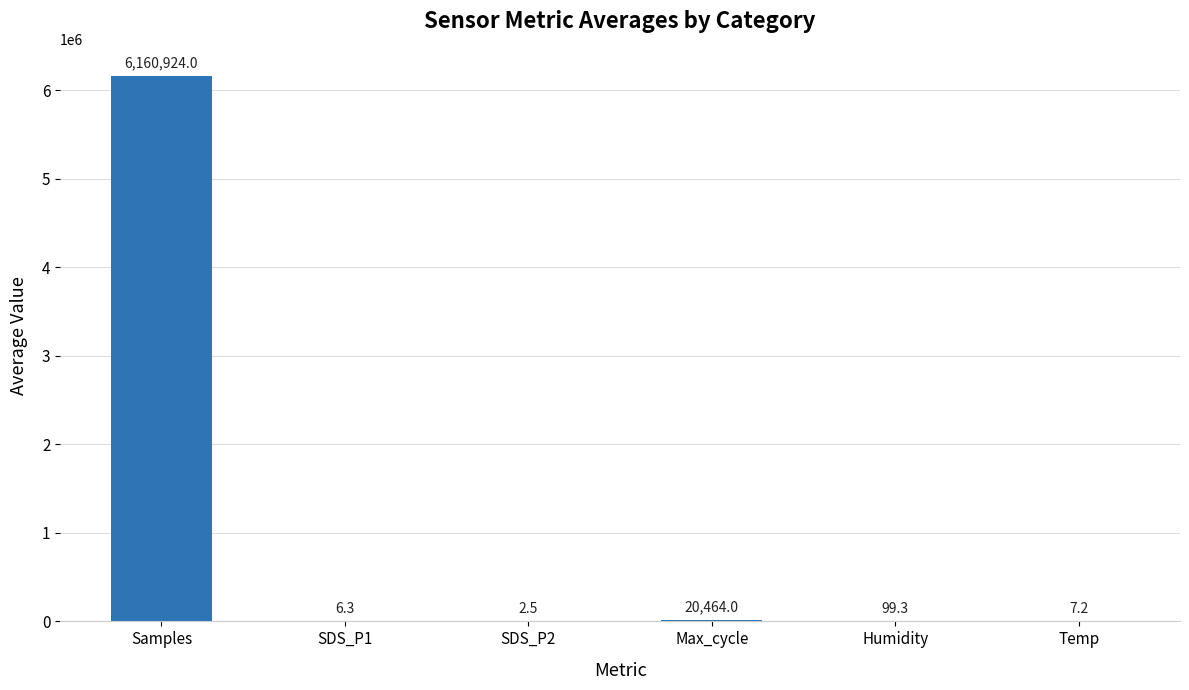

The value at Humidity is 99.3. True or false?

True